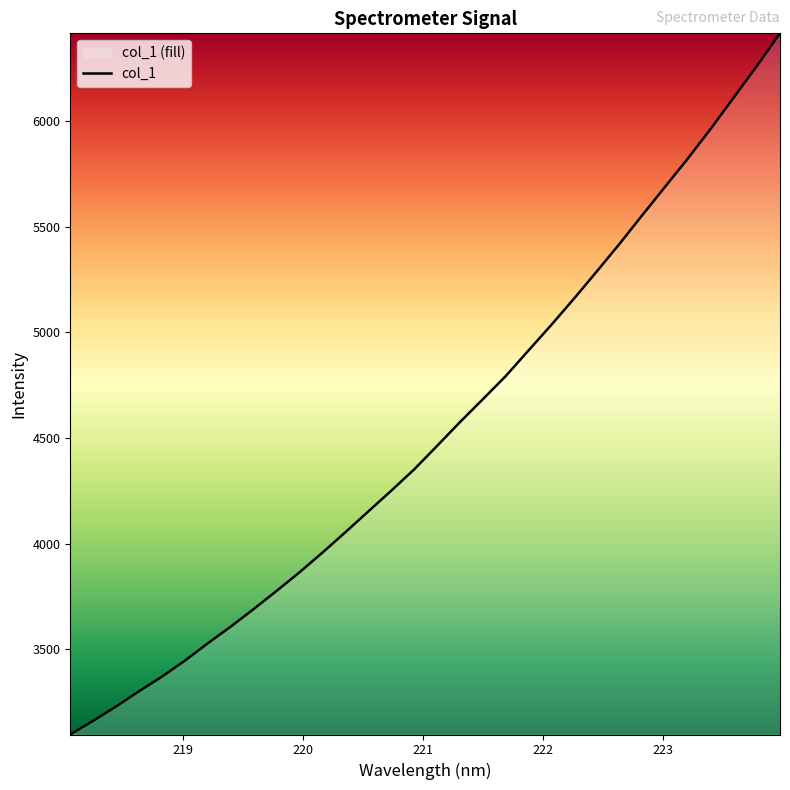

What is the greatest value displayed?

6416.3